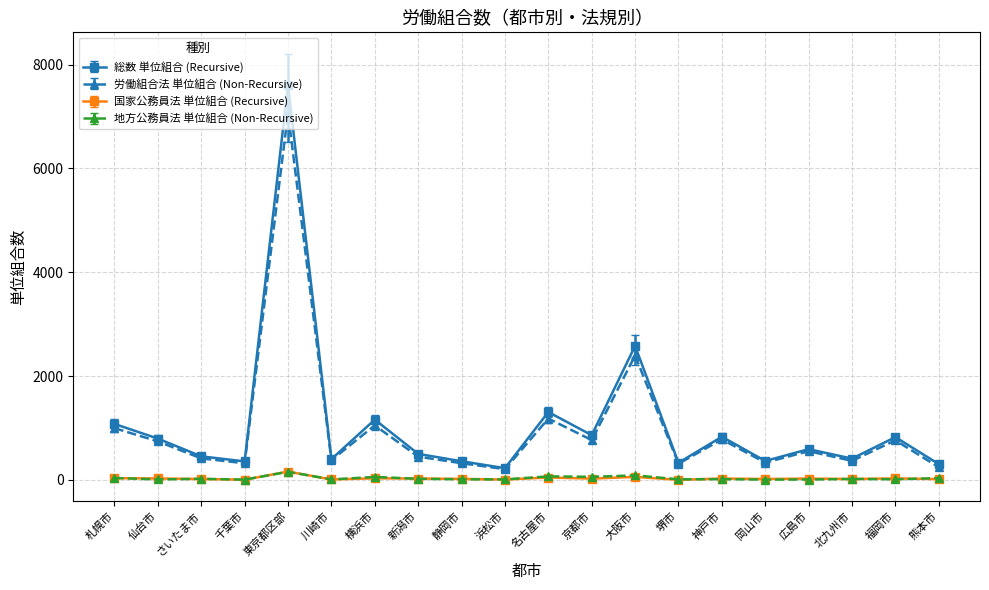

At which category is the sum across all series the highest?

東京都区部